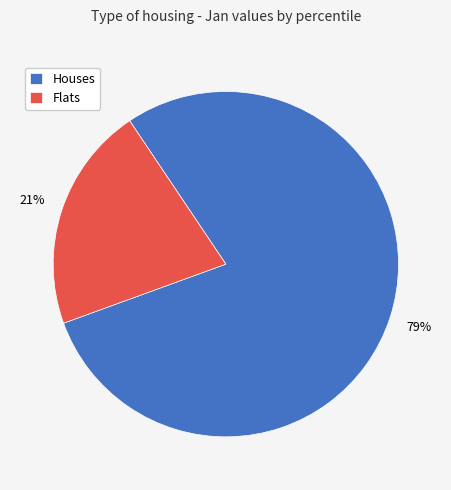

To the nearest percent, what is the average slice percentage?

50%